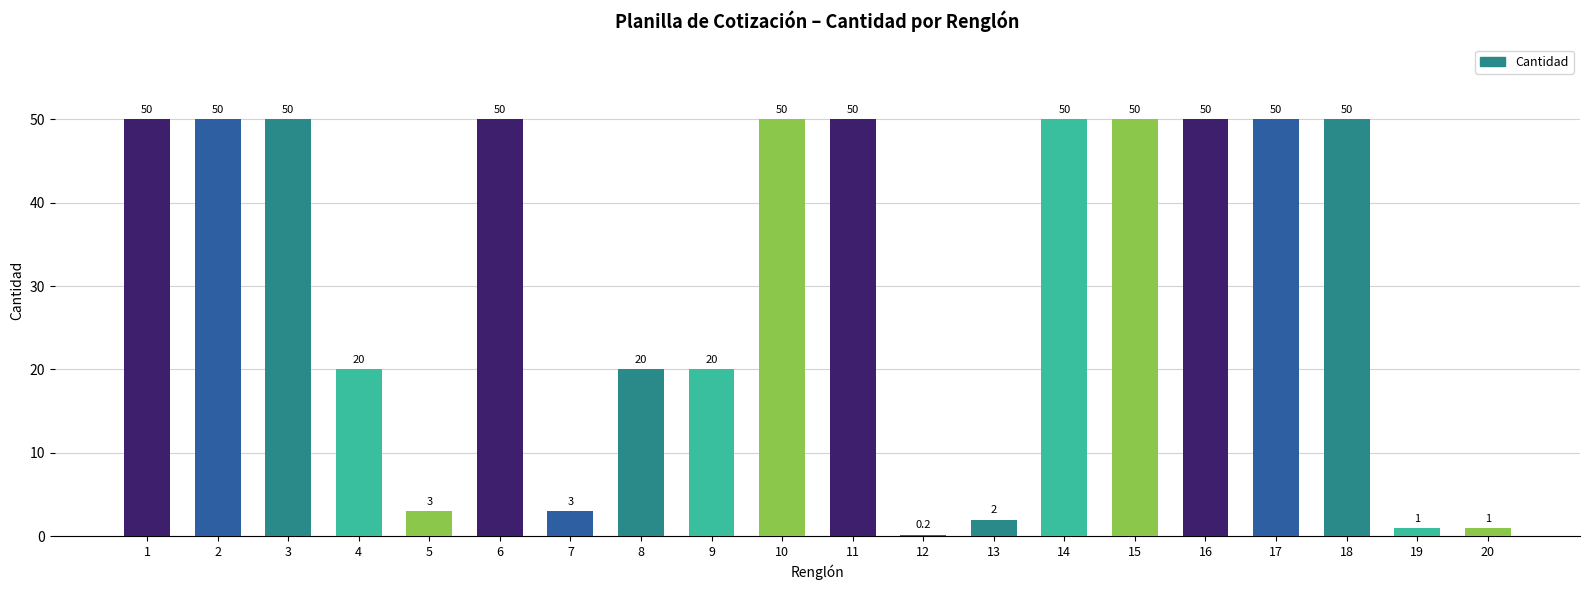

Reading left to right, transcribe all the data shown in this chart.

1=50.0	2=50.0	3=50.0	4=20.0	5=3.0	6=50.0	7=3.0	8=20.0	9=20.0	10=50.0	11=50.0	12=0.2	13=2.0	14=50.0	15=50.0	16=50.0	17=50.0	18=50.0	19=1.0	20=1.0